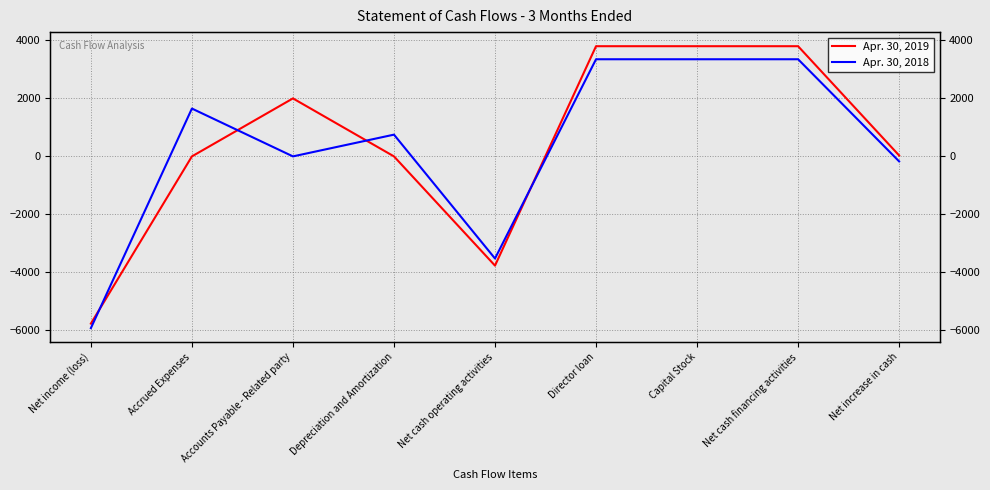

What is the label of the 8th point from the left?

Net cash financing activities